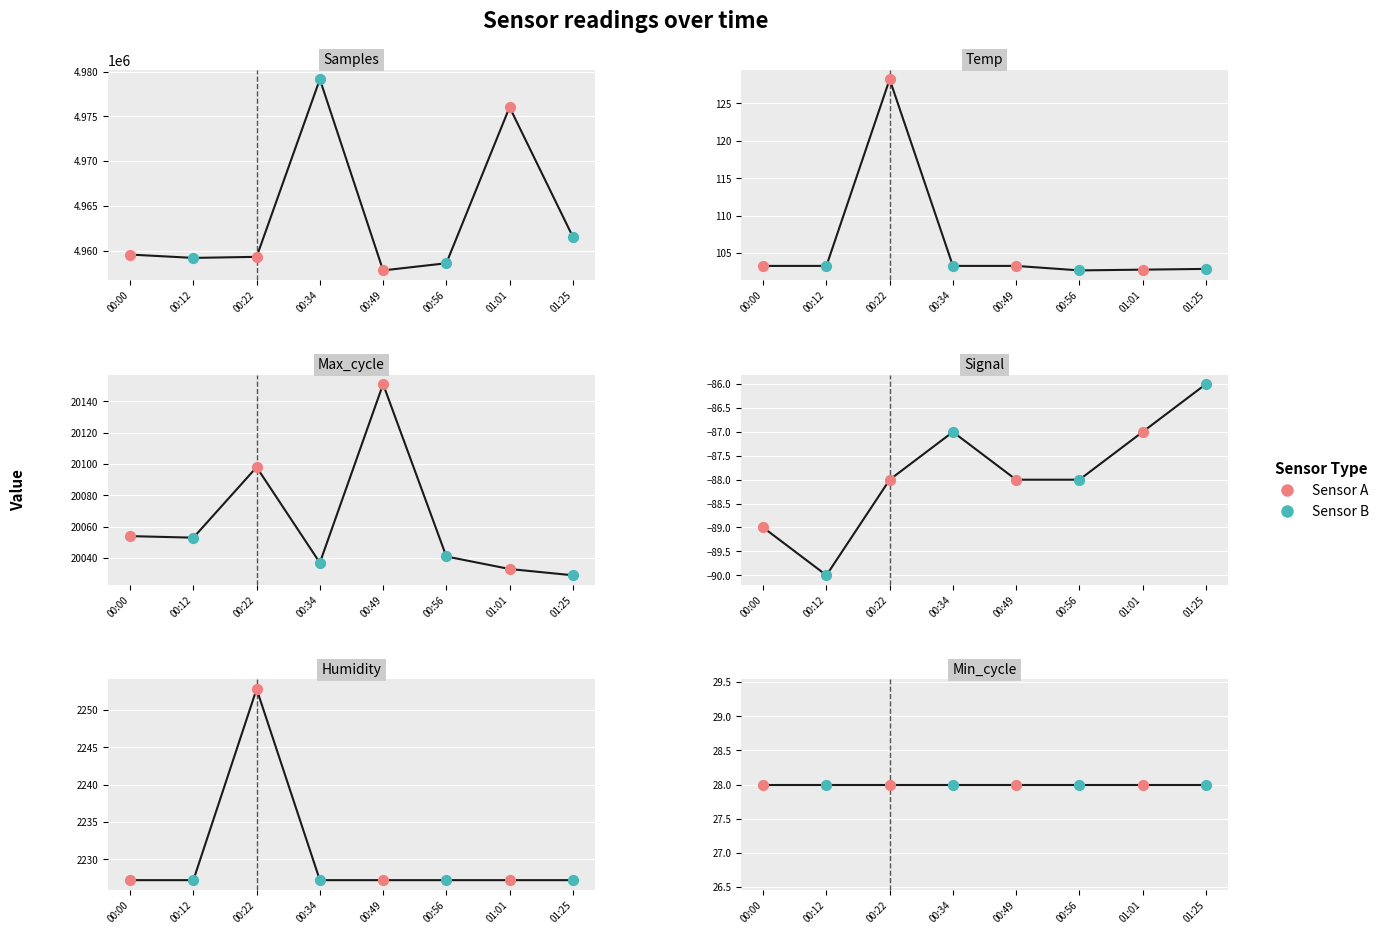

At how many categories does at least one series exceed 2753512?

8